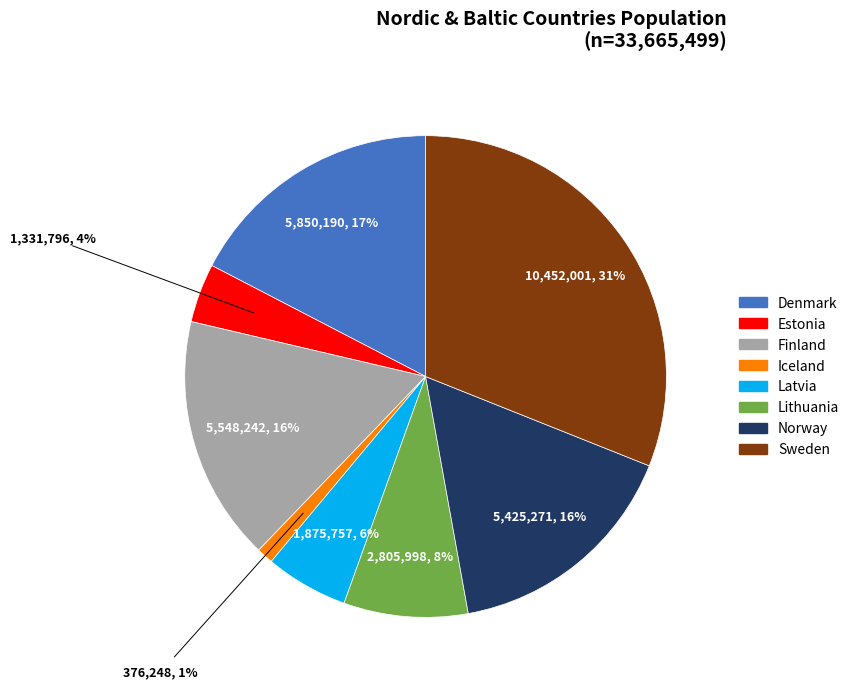

Which slice is the largest?

Sweden